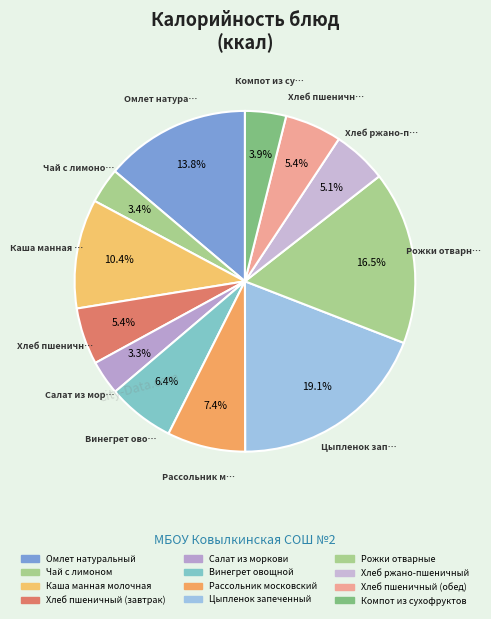

Is there any slice that represents more than half of the pie?

No